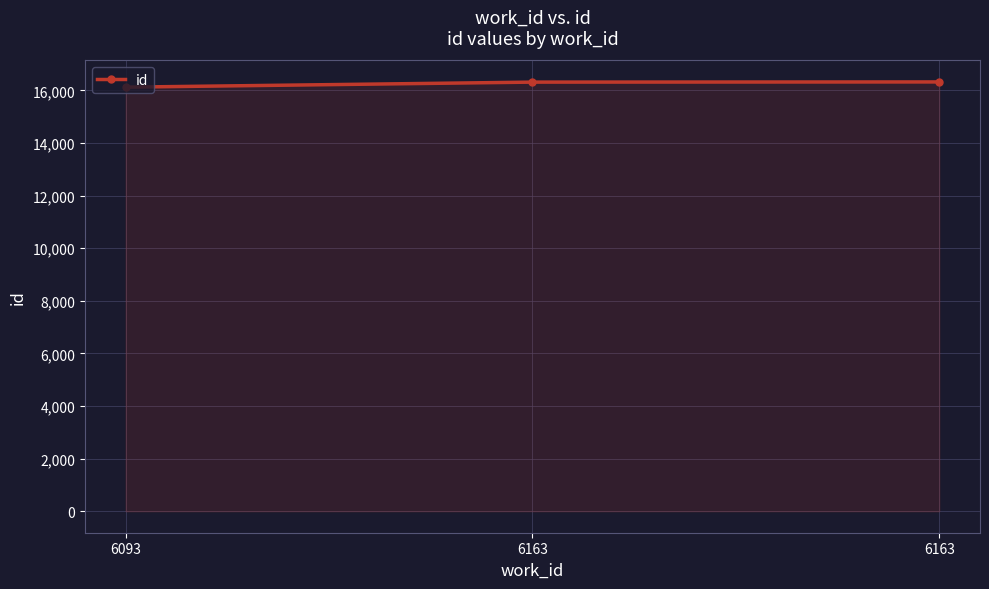

What is the value of the 3rd point from the left?

16311